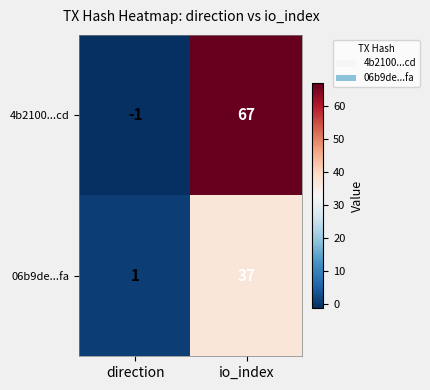

The 4b2100...cd series shows 67 at io_index. True or false?

True